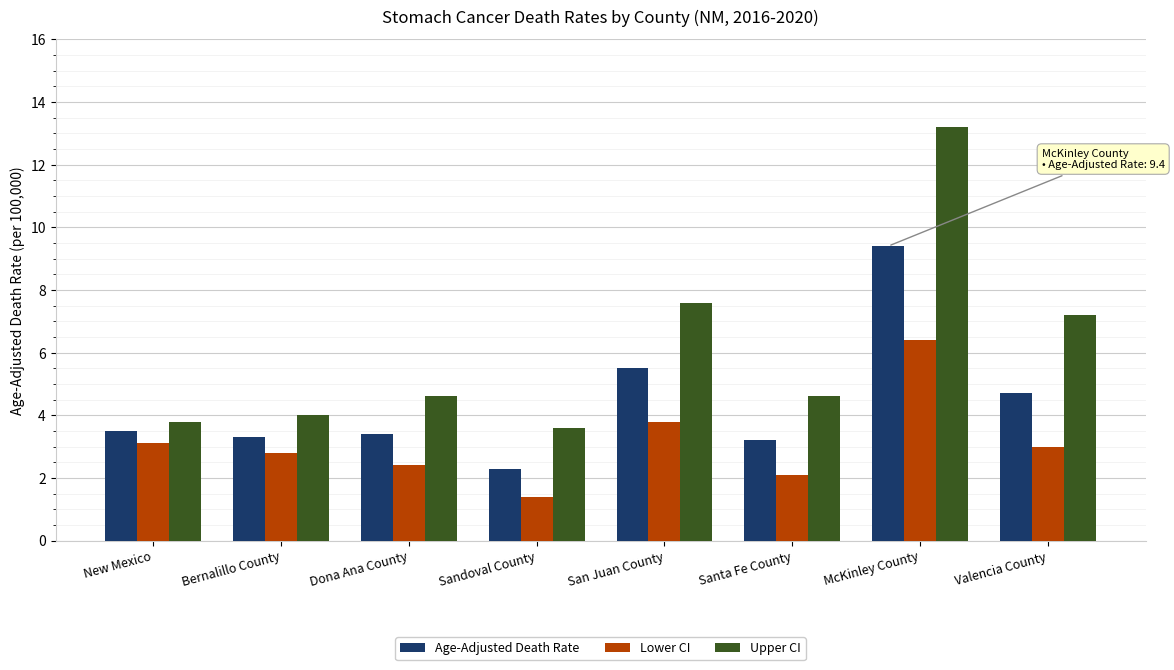

What is the greatest value displayed?

13.2